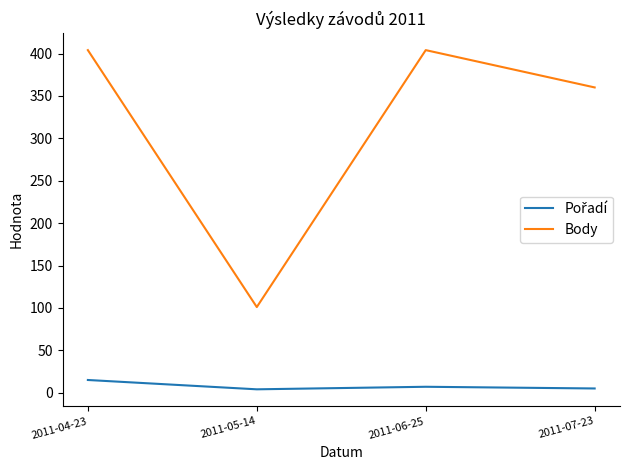

Where is Body nearest to the value 252?

2011-07-23